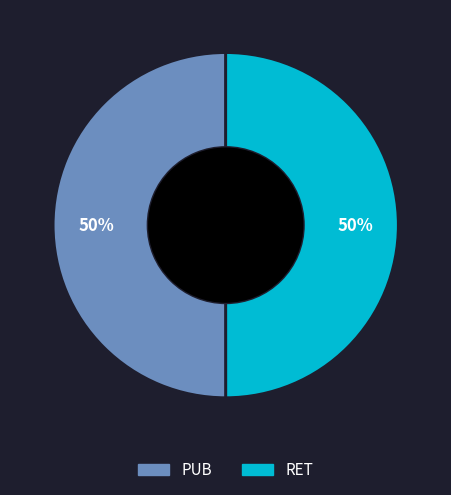

To the nearest percent, what percentage of the pie is PUB?

50%